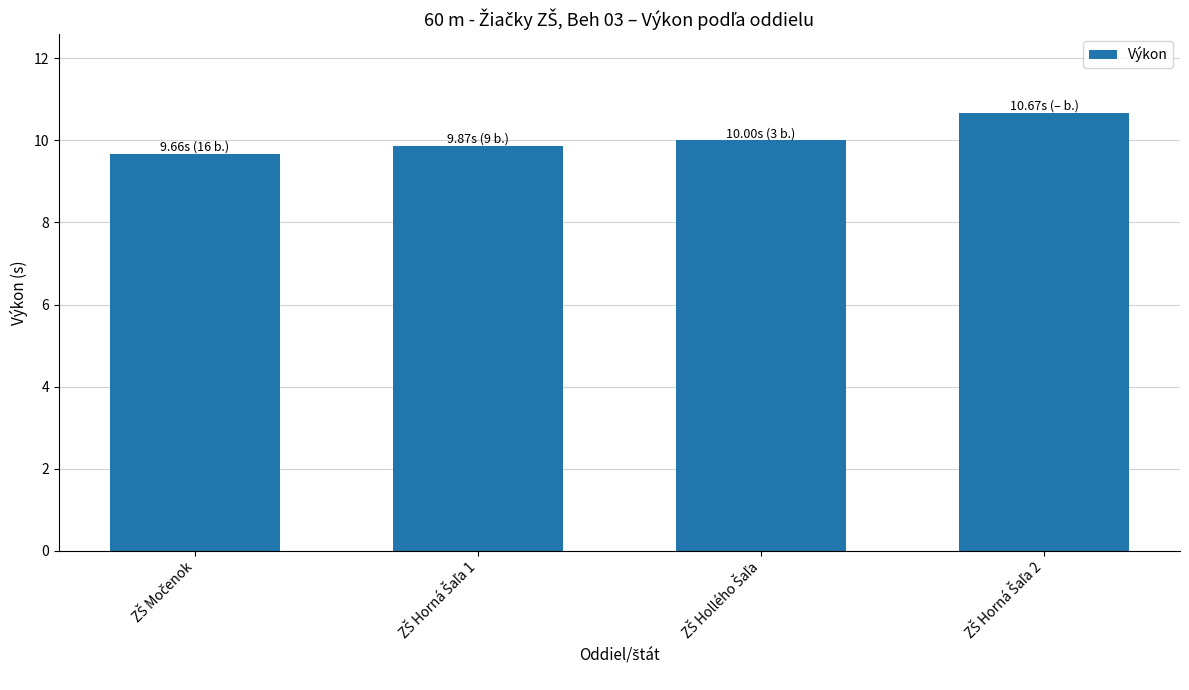

What is the greatest value displayed?

10.7